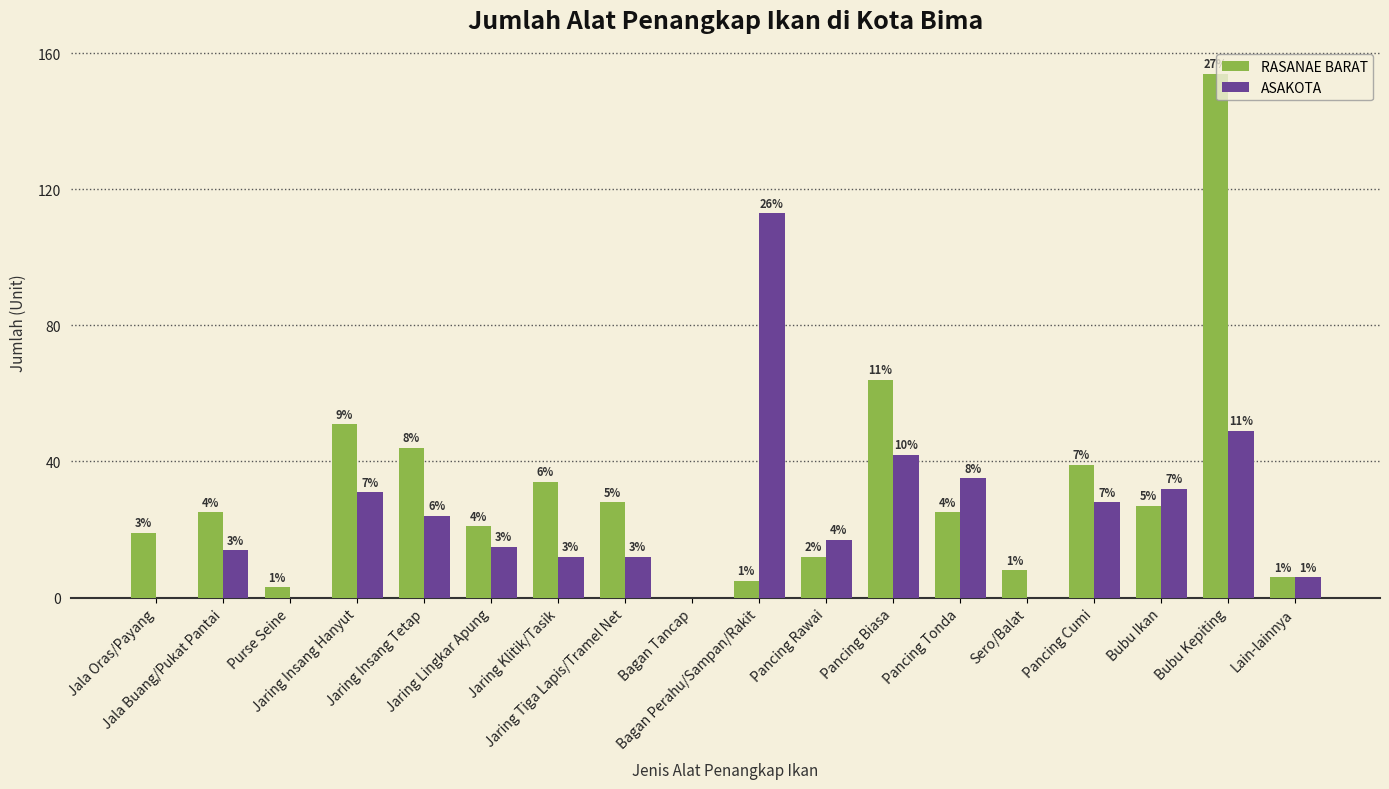

Reading right to left, extract all data points from this chart.

RASANAE BARAT: Lain-lainnya=6	Bubu Kepiting=154	Bubu Ikan=27	Pancing Cumi=39	Sero/Balat=8	Pancing Tonda=25	Pancing Biasa=64	Pancing Rawai=12	Bagan Perahu/Sampan/Rakit=5	Bagan Tancap=0	Jaring Tiga Lapis/Tramel Net=28	Jaring Klitik/Tasik=34	Jaring Lingkar Apung=21	Jaring Insang Tetap=44	Jaring Insang Hanyut=51	Purse Seine=3	Jala Buang/Pukat Pantai=25	Jala Oras/Payang=19
ASAKOTA: Lain-lainnya=6	Bubu Kepiting=49	Bubu Ikan=32	Pancing Cumi=28	Sero/Balat=0	Pancing Tonda=35	Pancing Biasa=42	Pancing Rawai=17	Bagan Perahu/Sampan/Rakit=113	Bagan Tancap=0	Jaring Tiga Lapis/Tramel Net=12	Jaring Klitik/Tasik=12	Jaring Lingkar Apung=15	Jaring Insang Tetap=24	Jaring Insang Hanyut=31	Purse Seine=0	Jala Buang/Pukat Pantai=14	Jala Oras/Payang=0